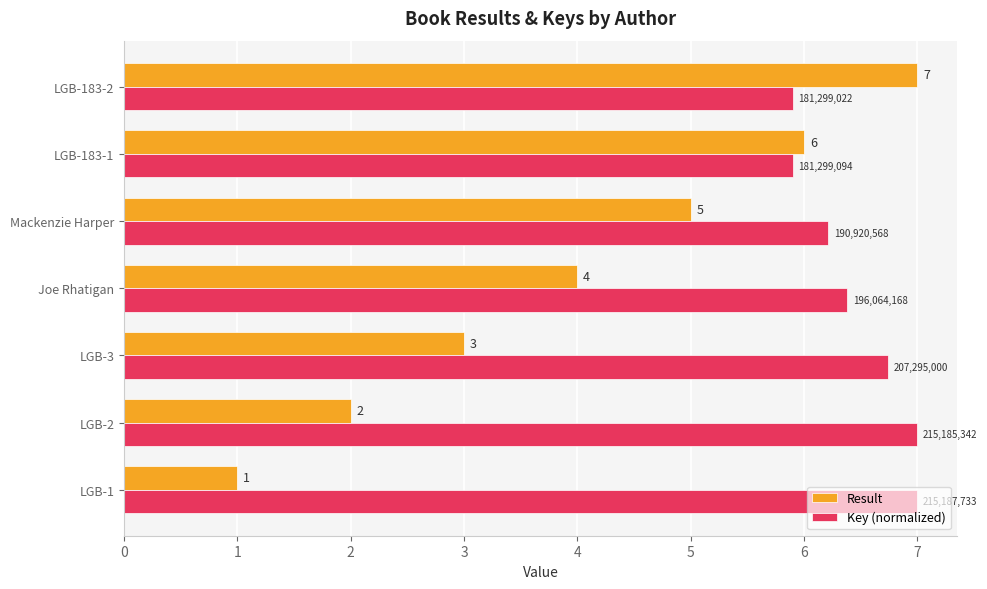

Which series has the largest total across all categories?

Key (normalized)